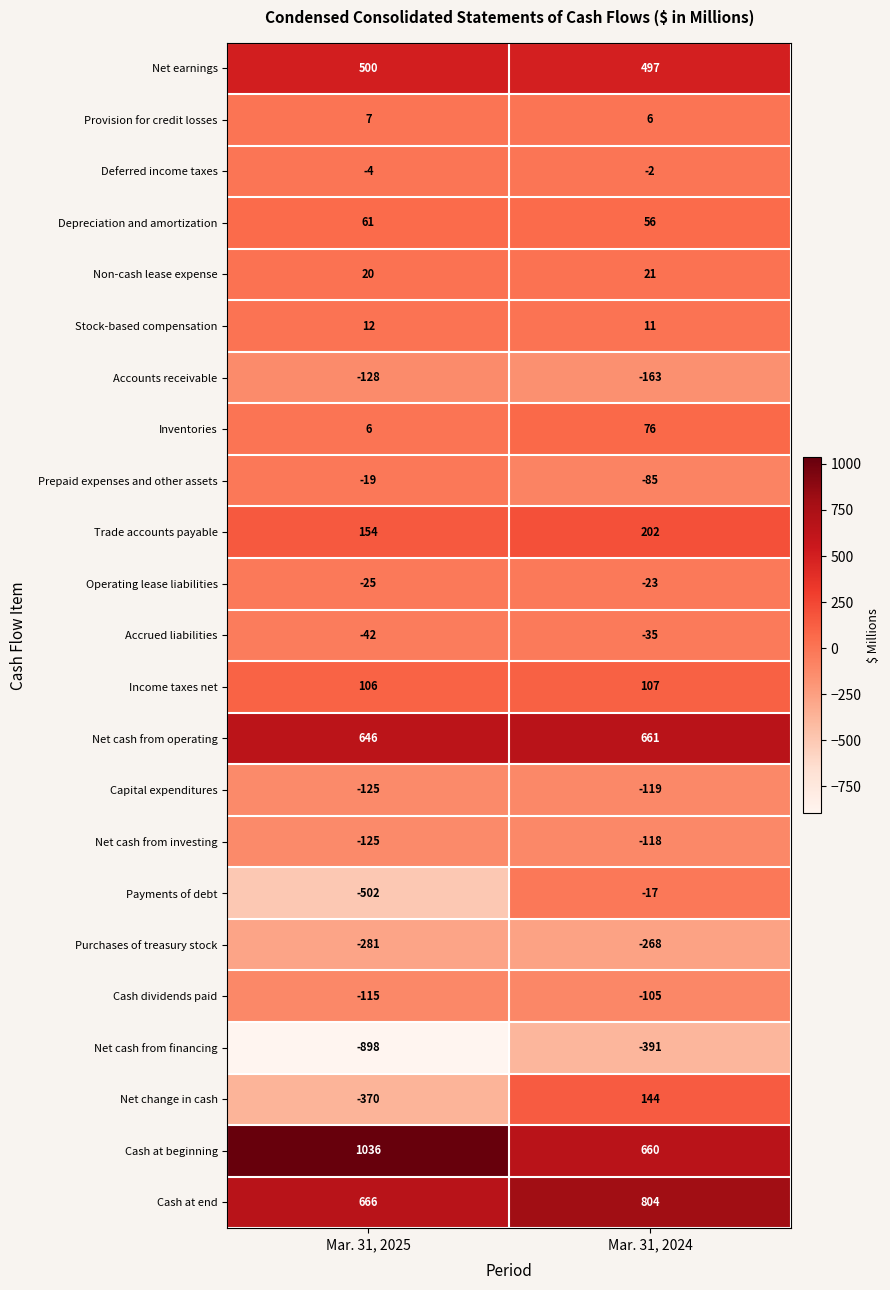

The Capital expenditures series shows -119 at Mar. 31, 2024. True or false?

True